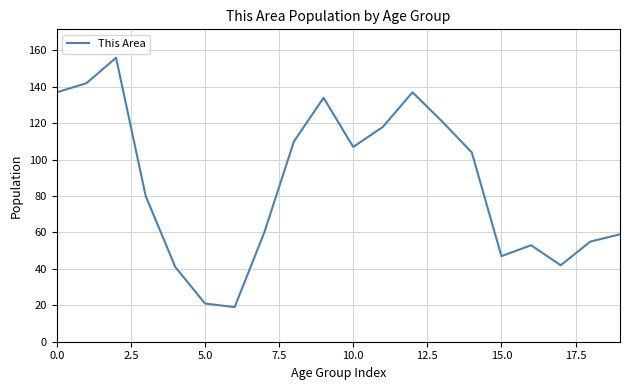

What is the minimum value shown in the chart?

19